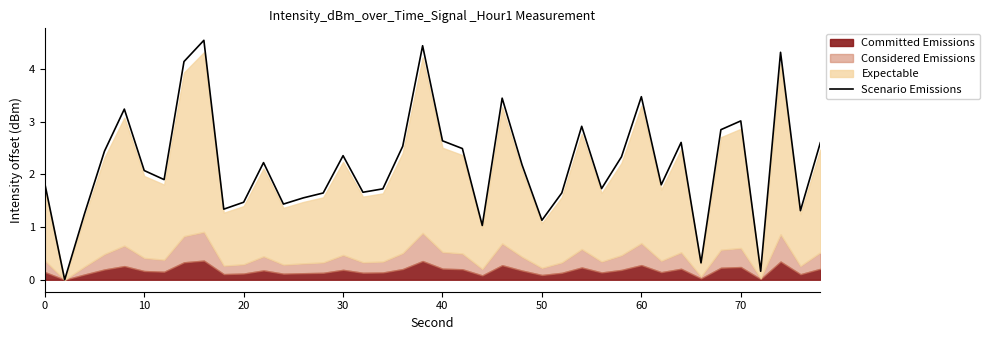

The Scenario Emissions series shows 1.1 at 50. True or false?

True